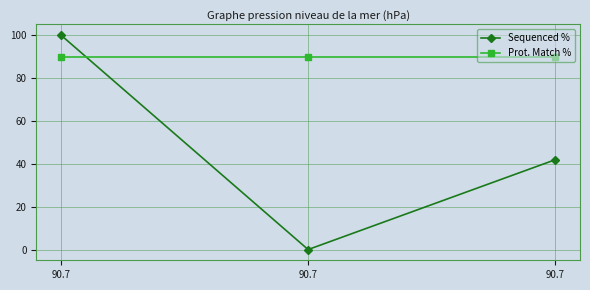

What are all the series names shown in the legend?

Sequenced %, Prot. Match %